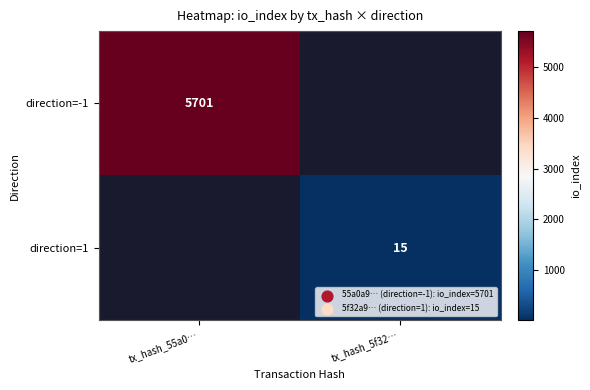

At how many categories does at least one series exceed 710?

1